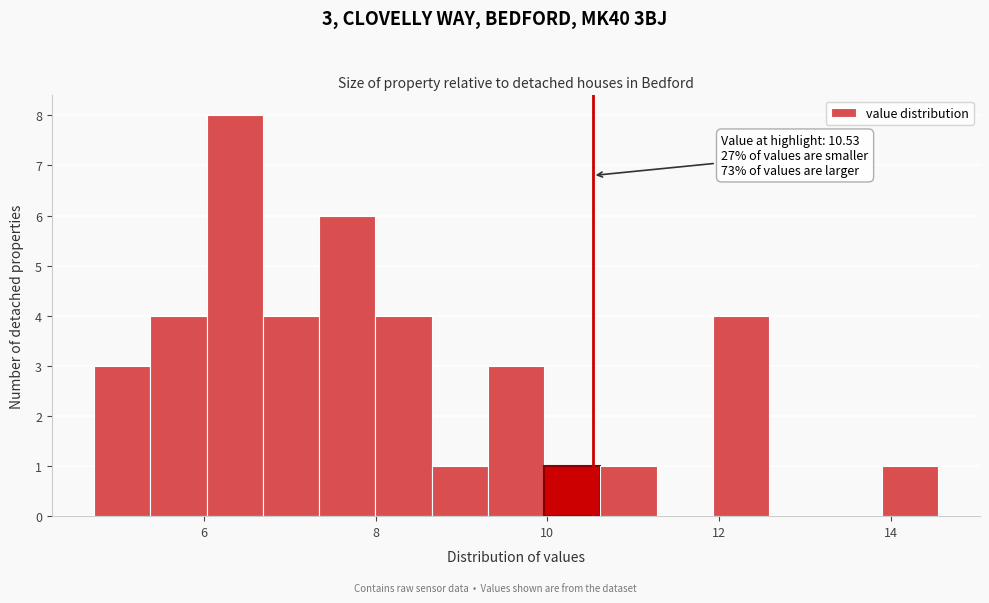

Around what value on the x-axis is the tallest bar? Give the approximate position of its centre, as read against the axis.

6.4